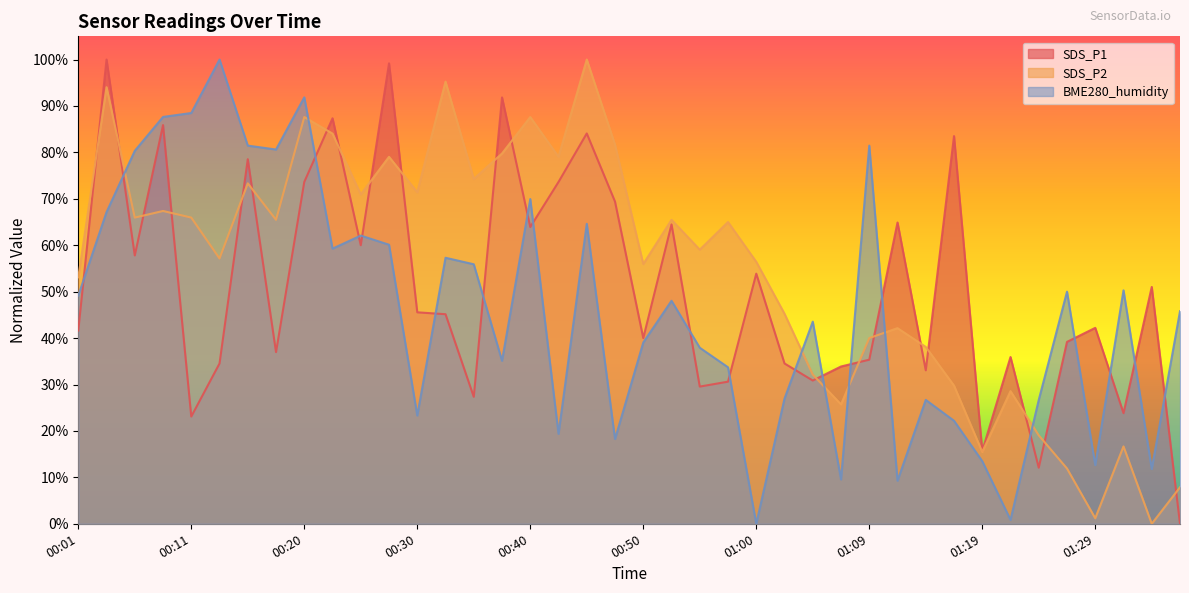

What is the spread (max minus min) of values at 00:40?

23.7